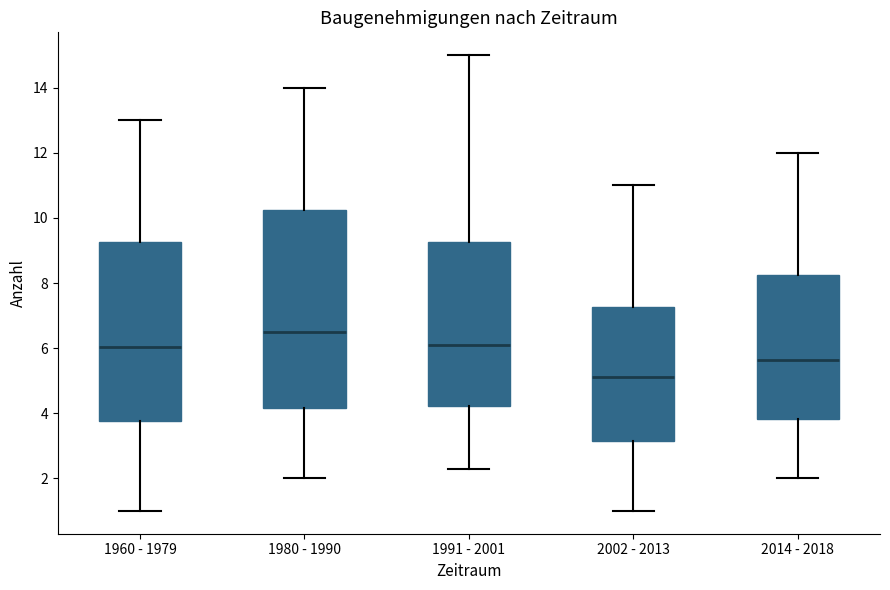

Comparing the boxes themselves (not the whiskers), which one is the tallest?

1980 - 1990